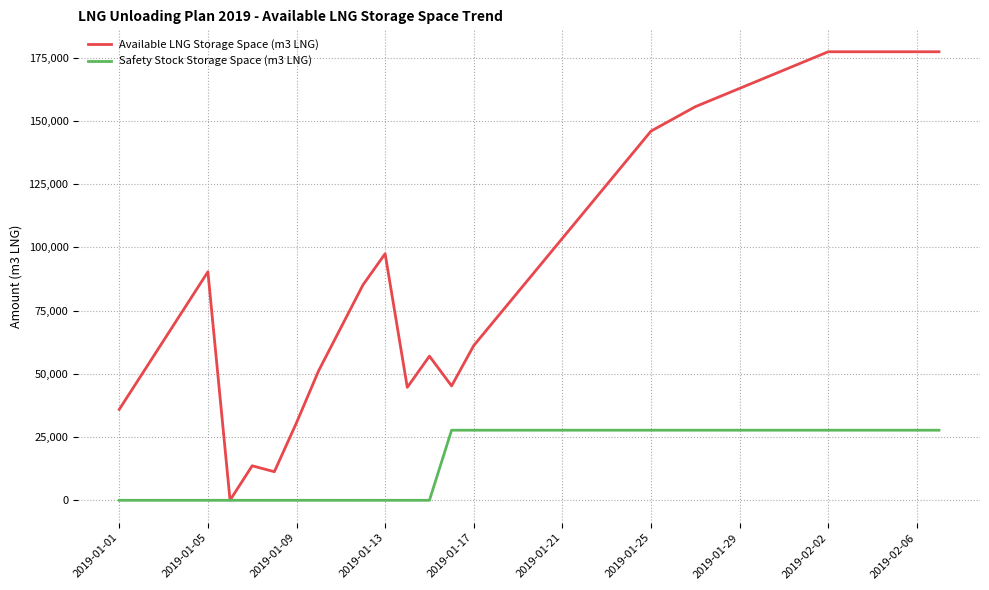

List the series in order of their overall mean, highest first.

Available LNG Storage Space (m3 LNG), Safety Stock Storage Space (m3 LNG)